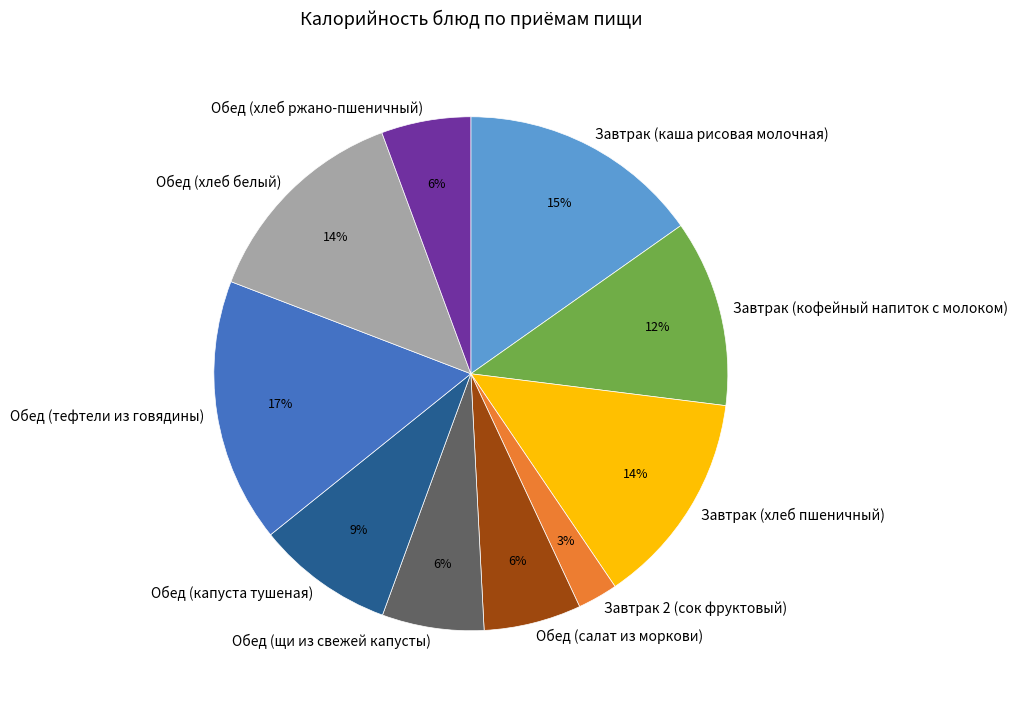

True or false: Обед (хлеб белый) accounts for 14% of the total.

True